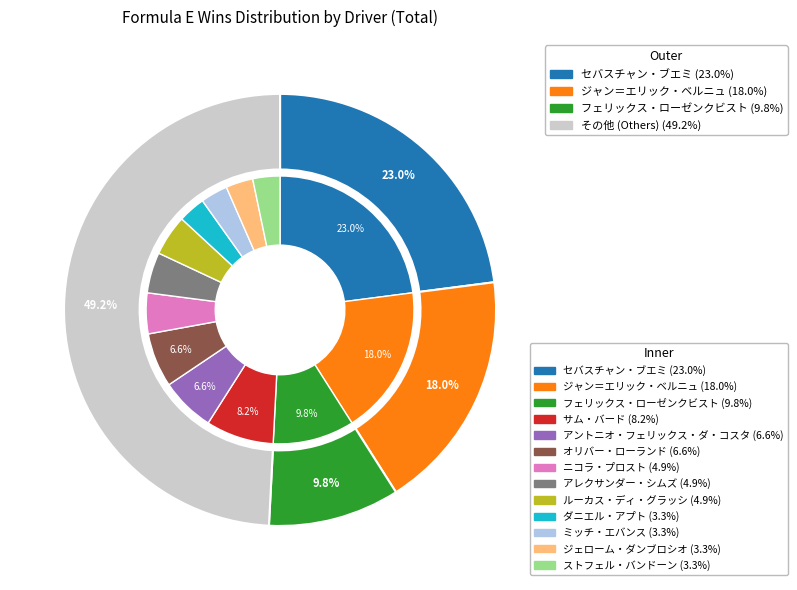

Rank the categories by value from highest to lowest.

セバスチャン・ブエミ, ジャン＝エリック・ベルニュ, フェリックス・ローゼンクビスト, サム・バード, アントニオ・フェリックス・ダ・コスタ, オリバー・ローランド, ニコラ・プロスト, アレクサンダー・シムズ, ルーカス・ディ・グラッシ, ダニエル・アプト, ミッチ・エバンス, ジェローム・ダンブロシオ, ストフェル・バンドーン